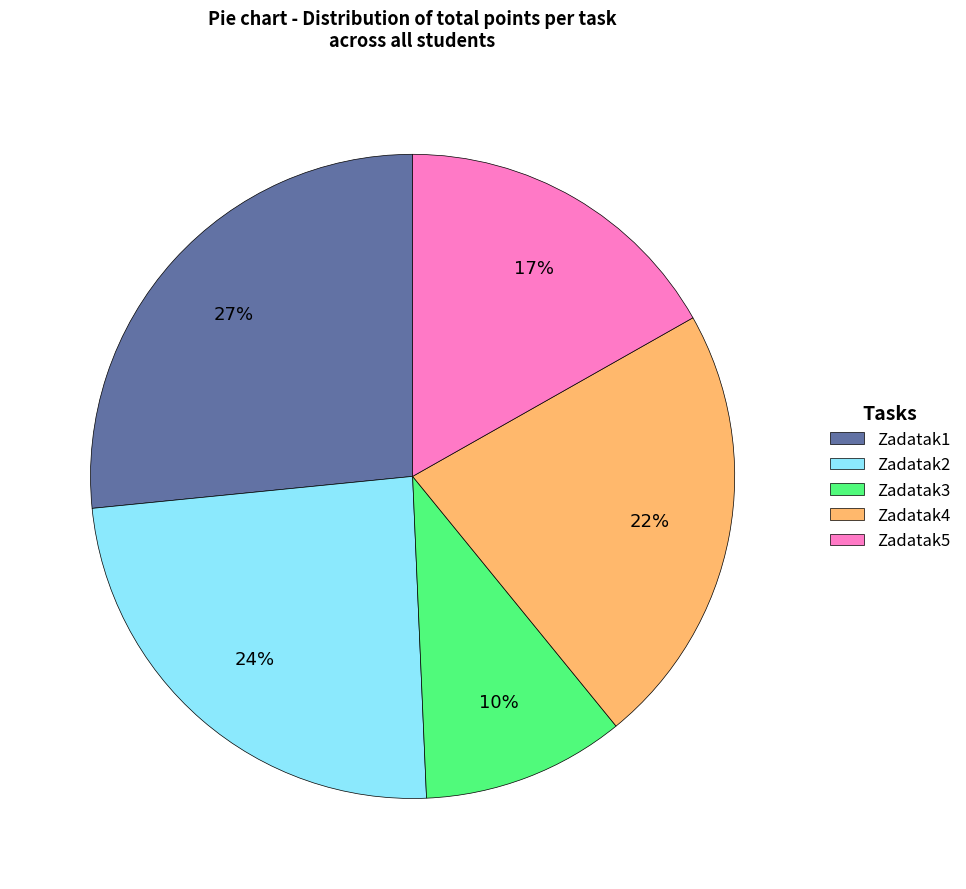

Is Zadatak4 the majority of the pie?

No